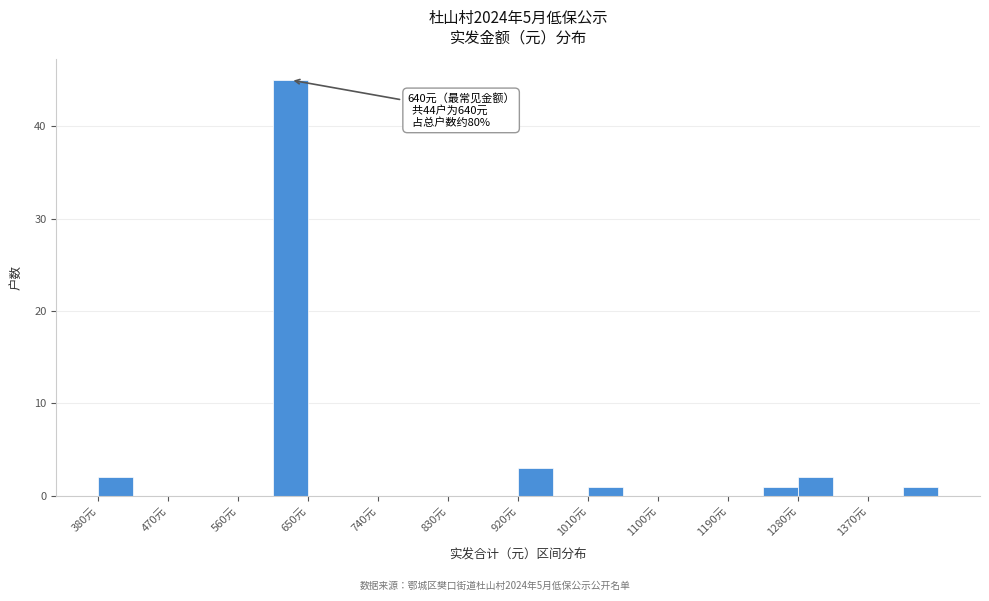

Over which range of the x-axis is the bar tallest?

605 to 650